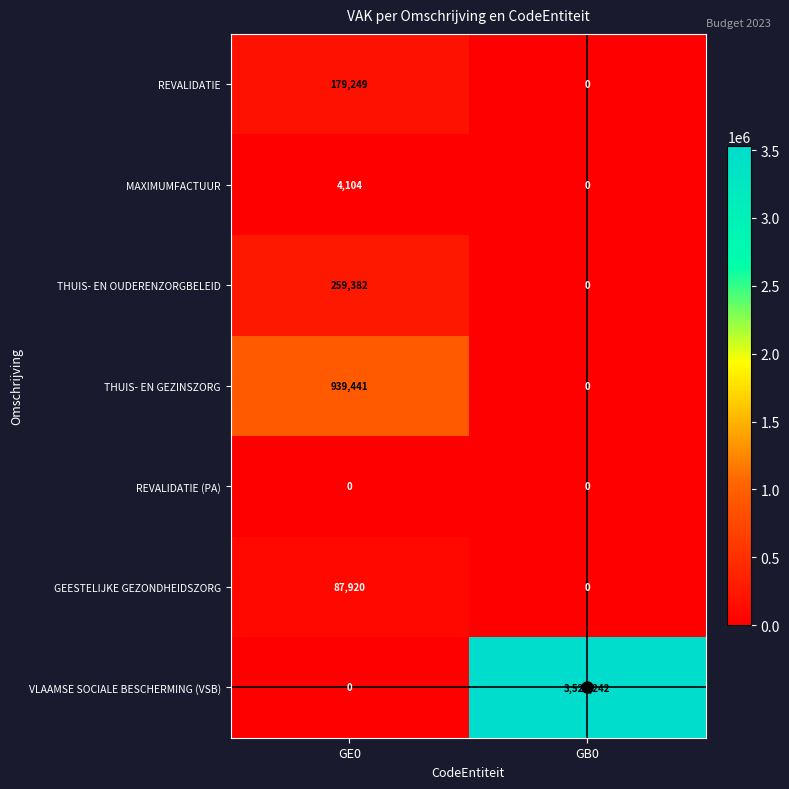

At which category is the sum across all series the highest?

GB0